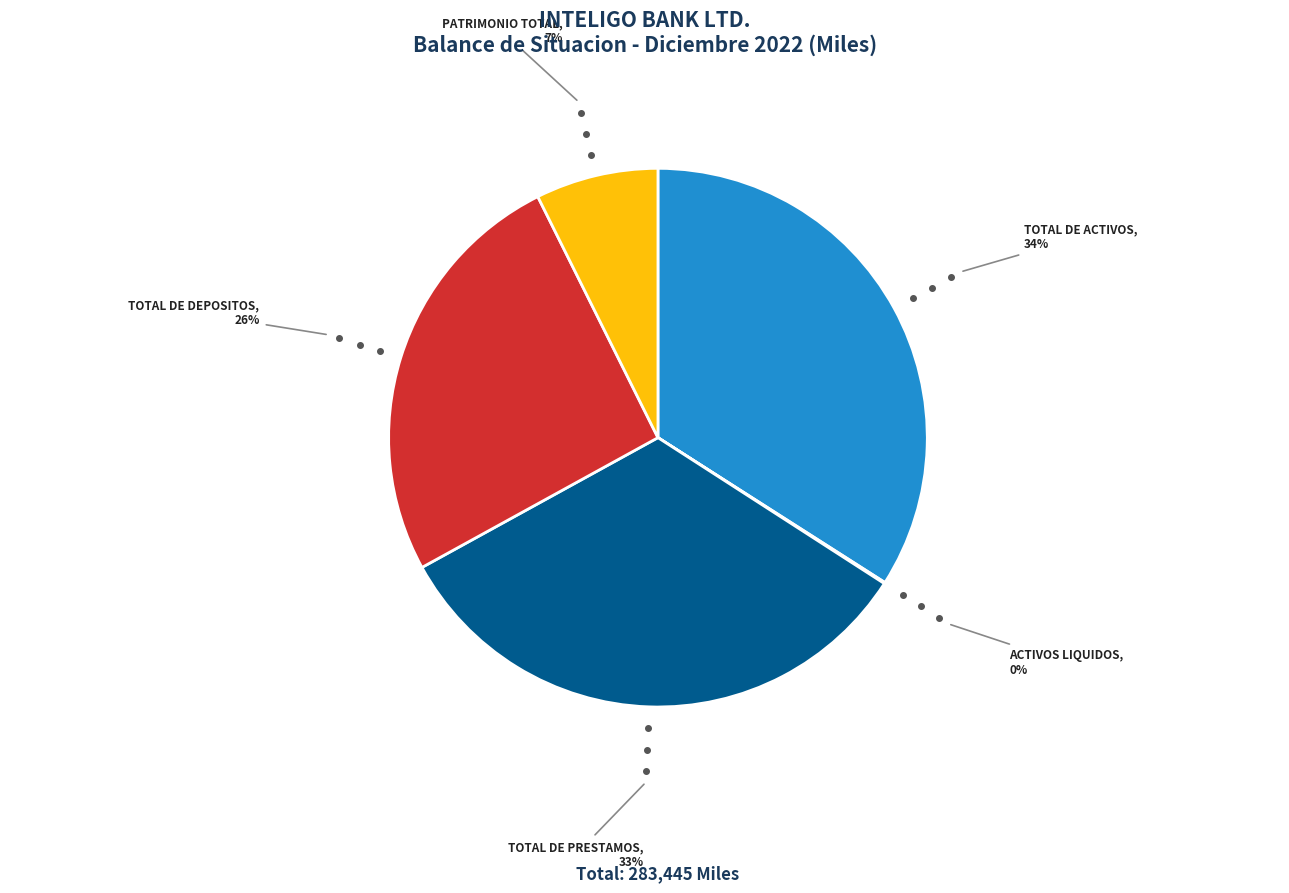

To the nearest percent, what percentage of the pie is TOTAL DE ACTIVOS?

34%